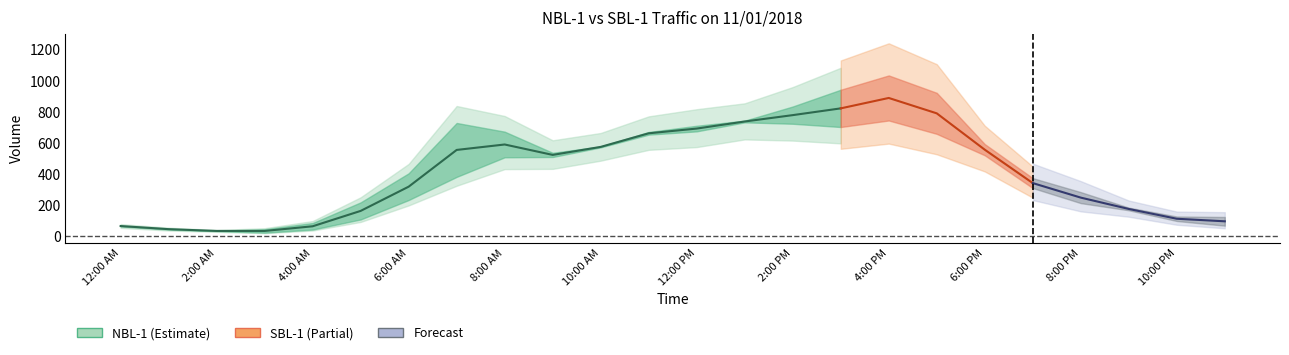

How many lines are shown in the chart?

2